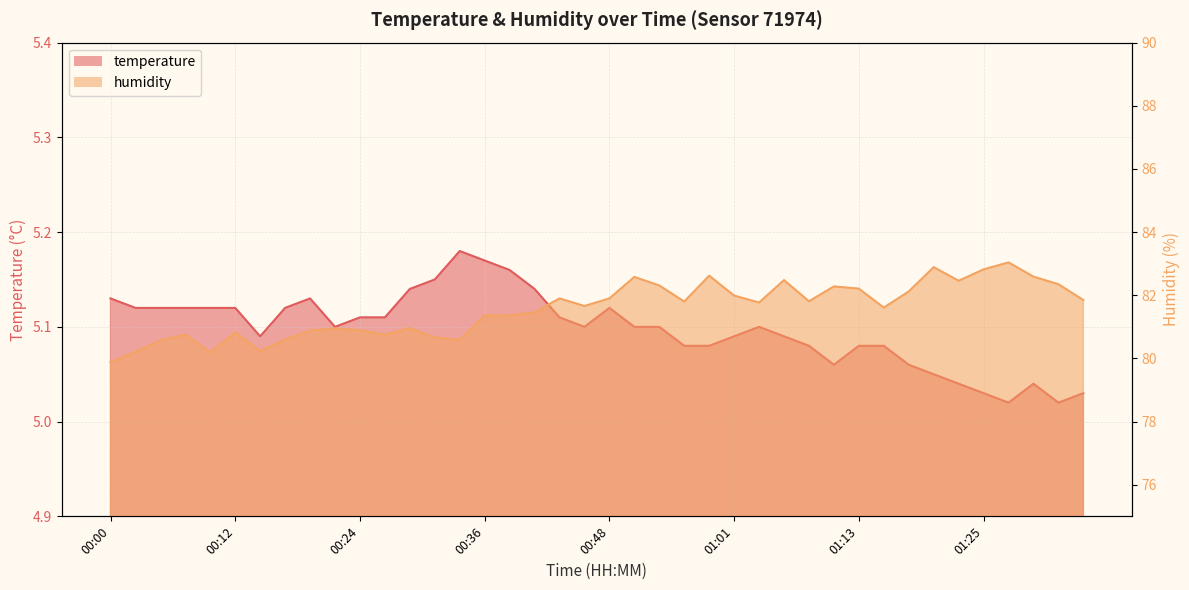

List the series in order of their overall mean, highest first.

humidity, temperature